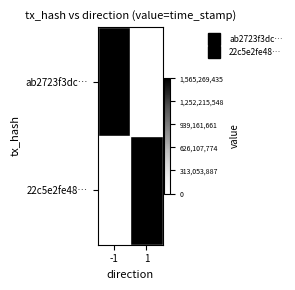

What is the total value across all series at -1?

1565269435